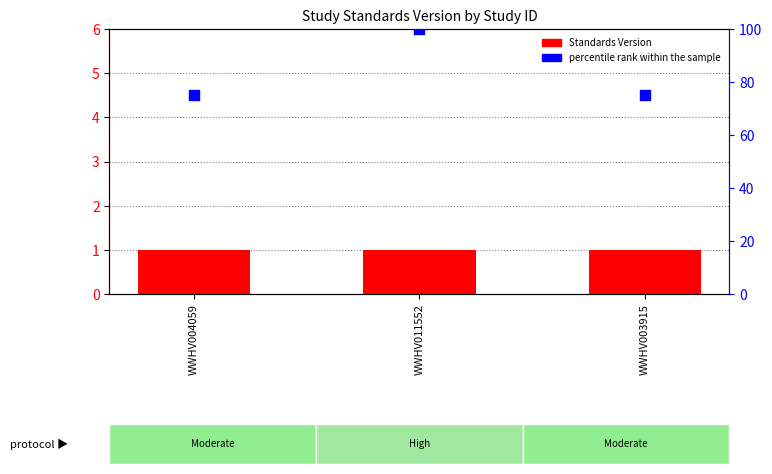

Which series contains the lowest Y value?

Standards Version